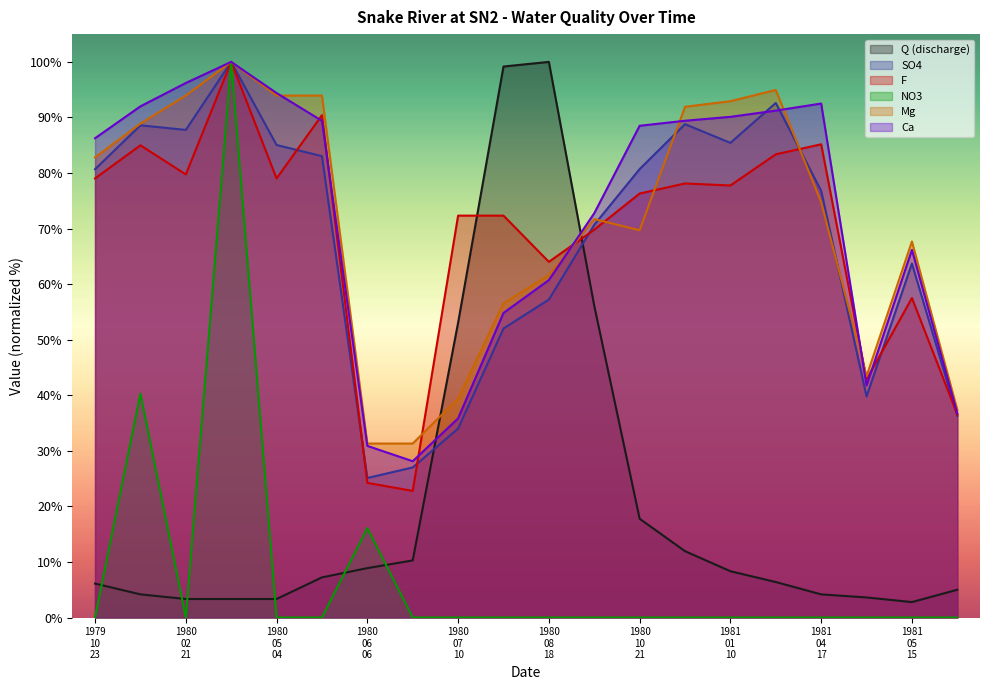

Which series has the largest total across all categories?

Ca